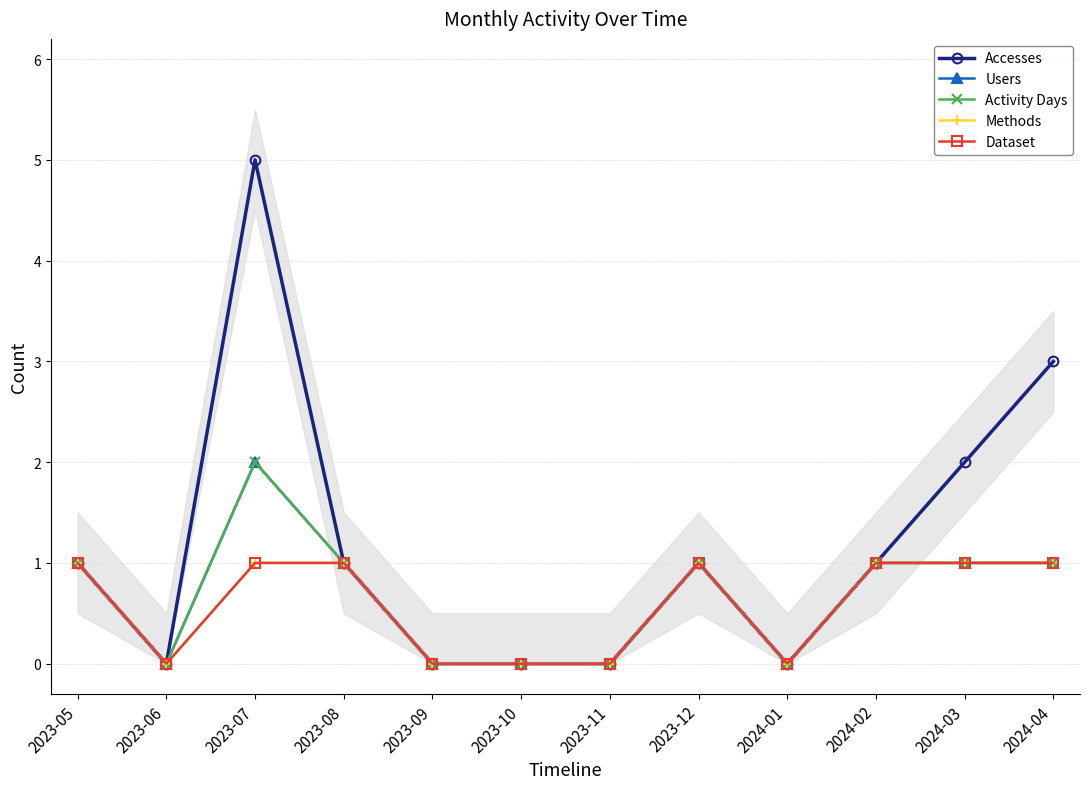

What is the label of the 12th point from the right?

2023-05